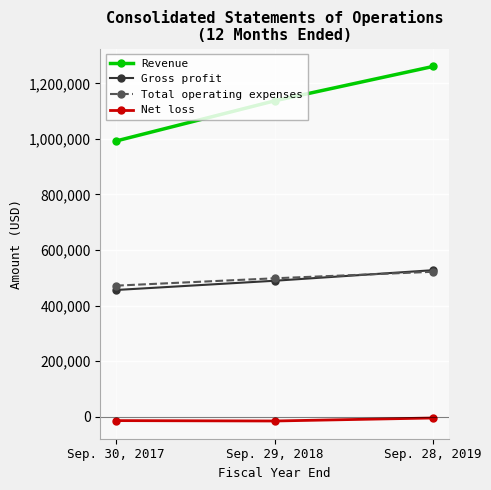

What is the average value of the Net loss series?

-11529